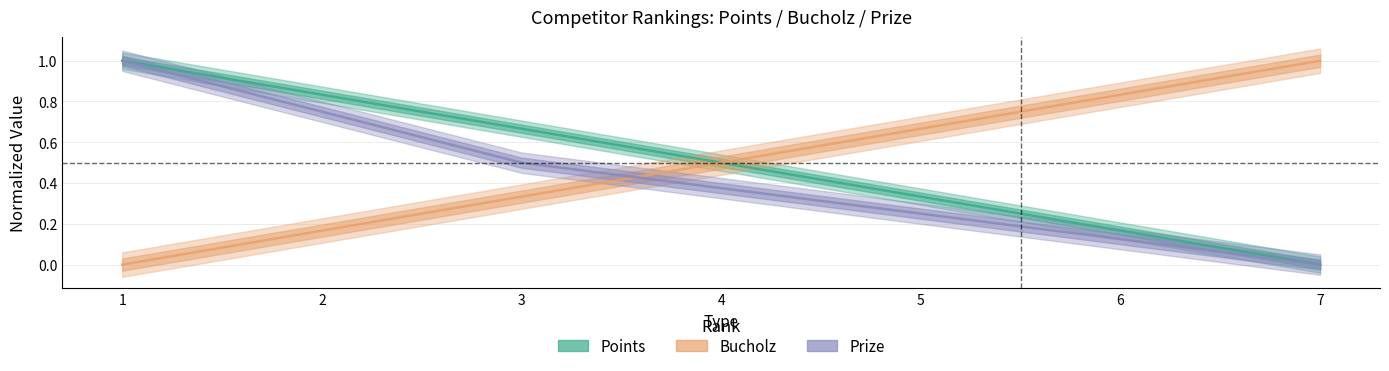

How many categories are shown in the chart?

7